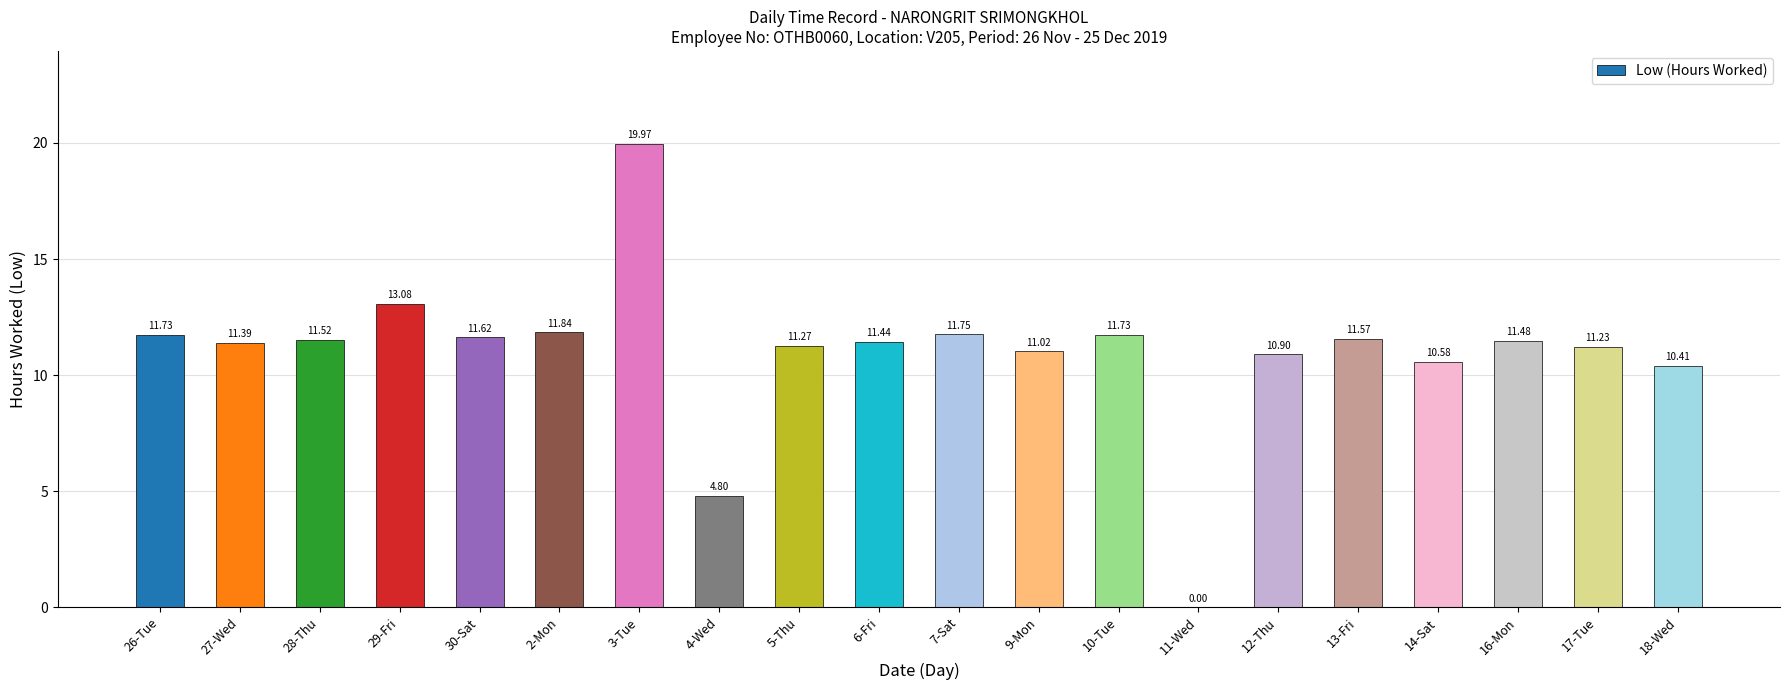

True or false: the data shows 2.8 at 16-Mon.

False